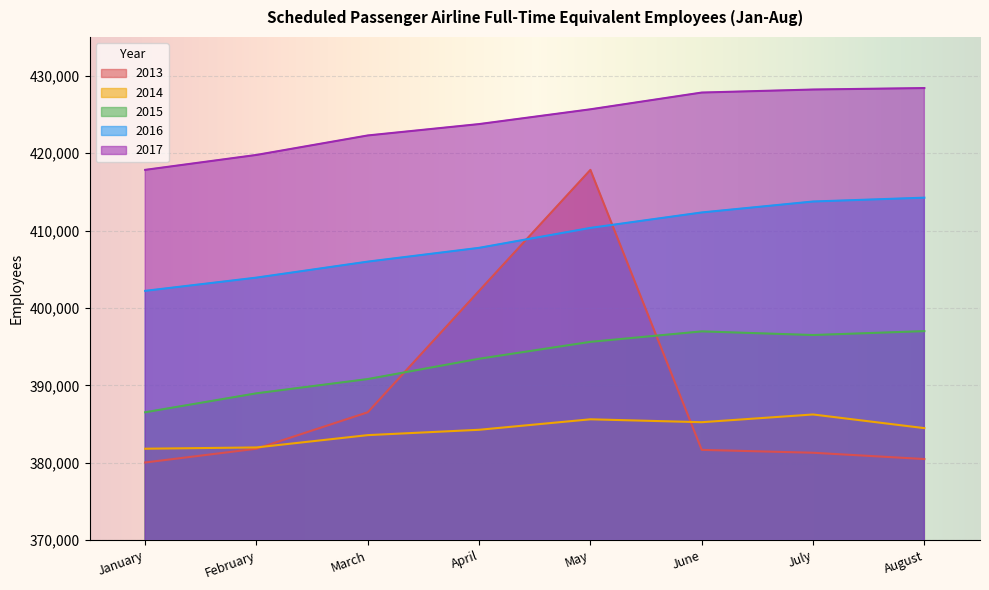

What is the difference between the second highest and second lowest values in the 2014 series?

3634